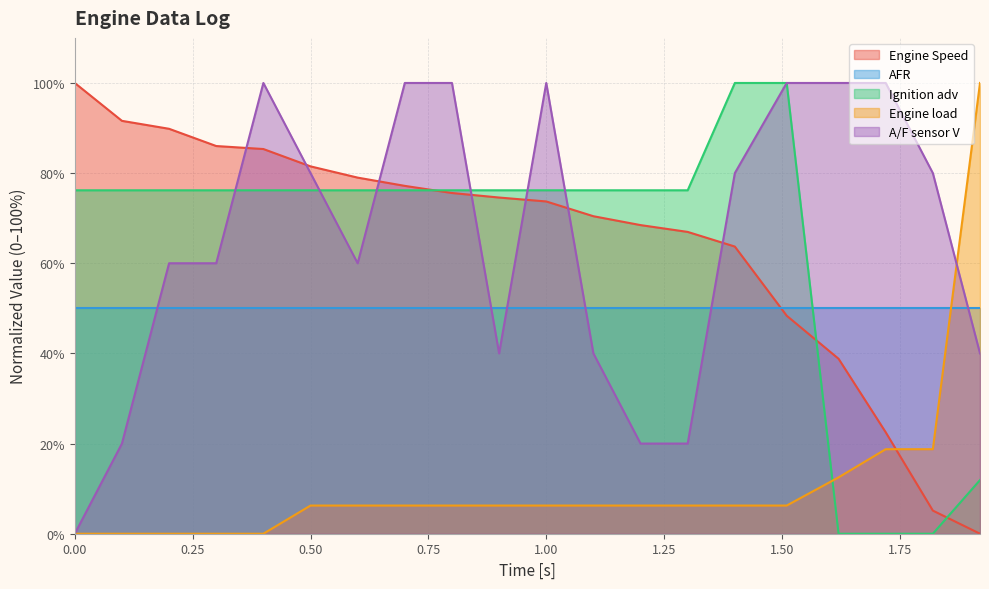

At how many categories does at least one series exceed 50?

20